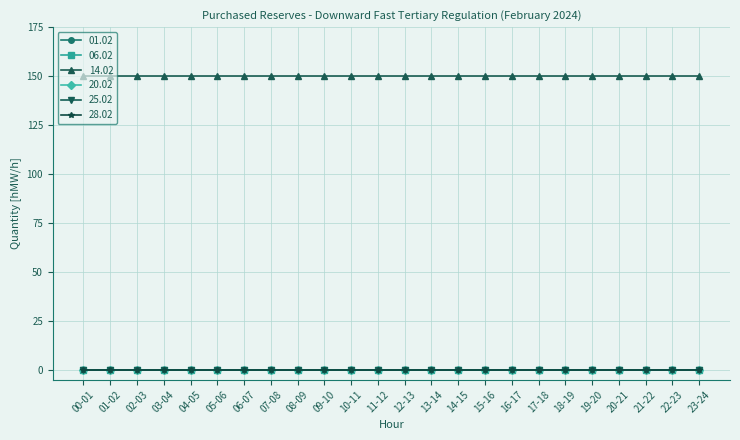

Where is 14.02 nearest to the value 150?

00-01